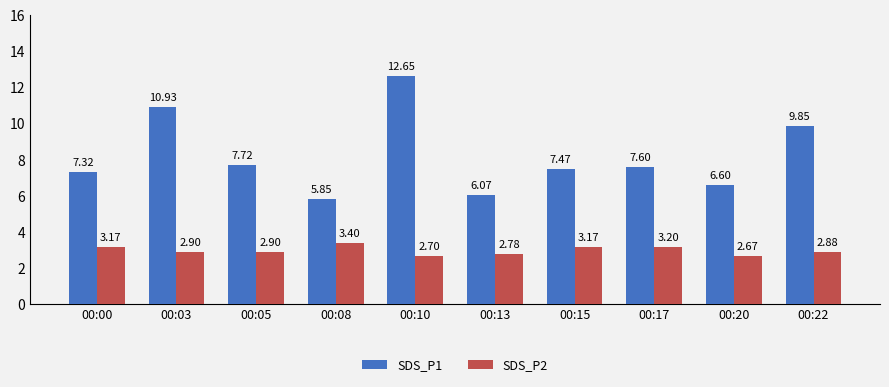

Does the chart contain any negative values?

No